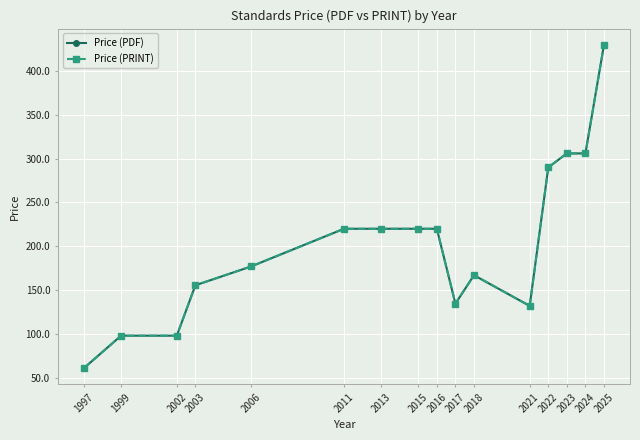

Reading left to right, extract all data points from this chart.

Price (PDF): 1997=61.0	1999=98.0	2002=98.0	2003=155.5	2006=177.0	2011=220.0	2013=220.0	2015=220.0	2016=220.0	2017=134.6	2018=167.0	2021=132.0	2022=290.0	2023=306.0	2024=306.0	2025=430.0
Price (PRINT): 1997=61.0	1999=98.0	2002=98.0	2003=155.5	2006=177.0	2011=220.0	2013=220.0	2015=220.0	2016=220.0	2017=134.6	2018=167.0	2021=132.0	2022=290.0	2023=306.0	2024=306.0	2025=430.0